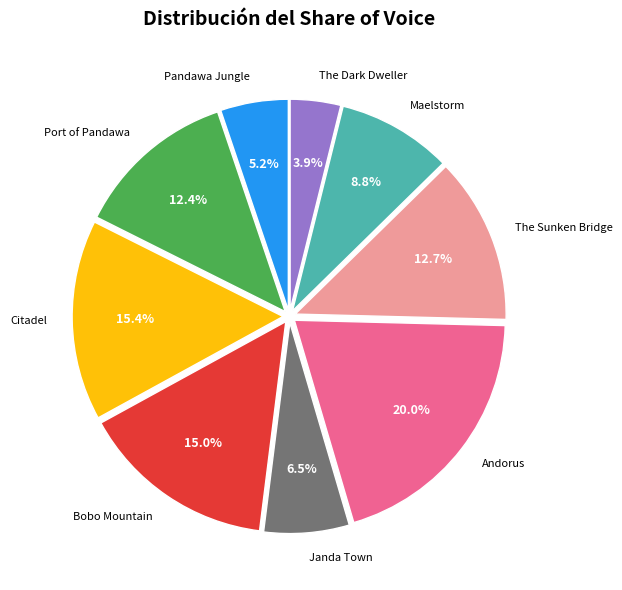

Is there a majority slice in this chart?

No